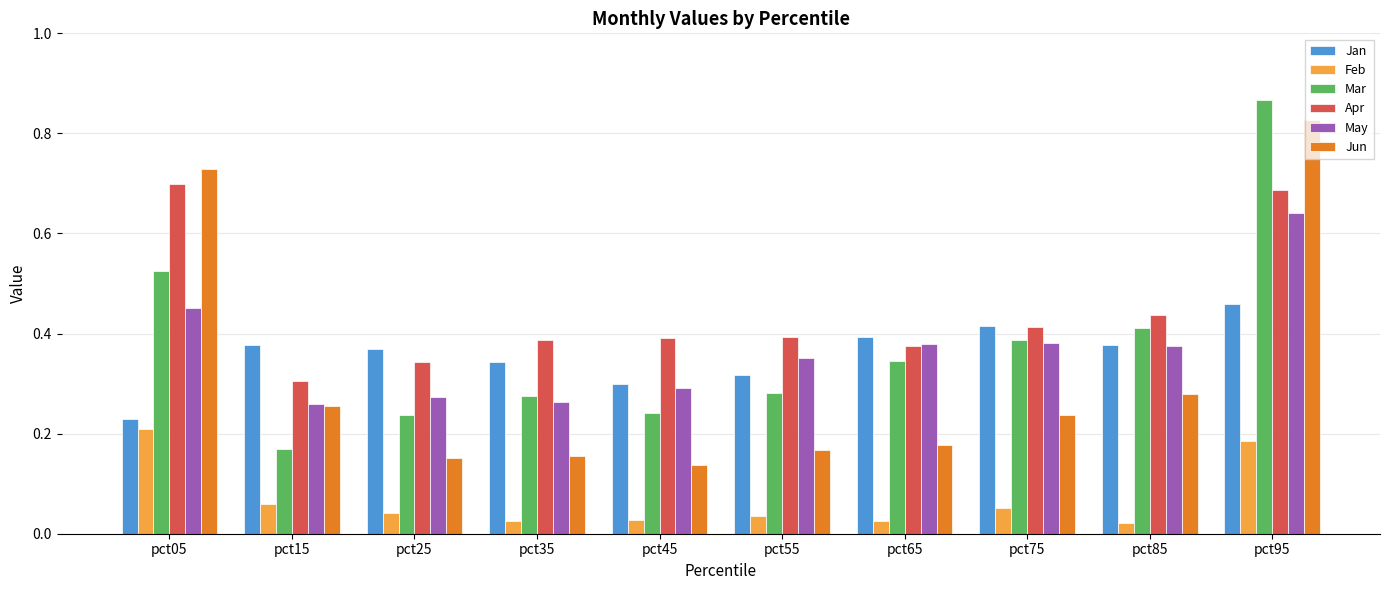

Which category has the highest value in the Feb series?

pct05